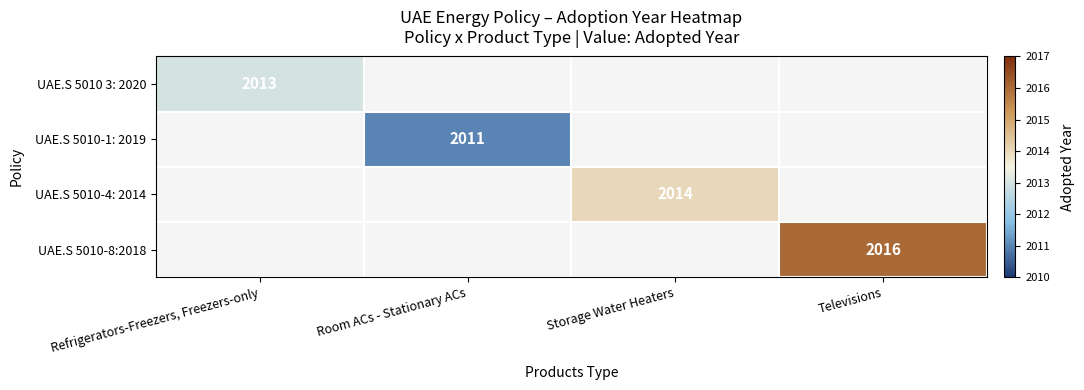

The UAE.S 5010-8:2018 series shows 2016 at Televisions. True or false?

True